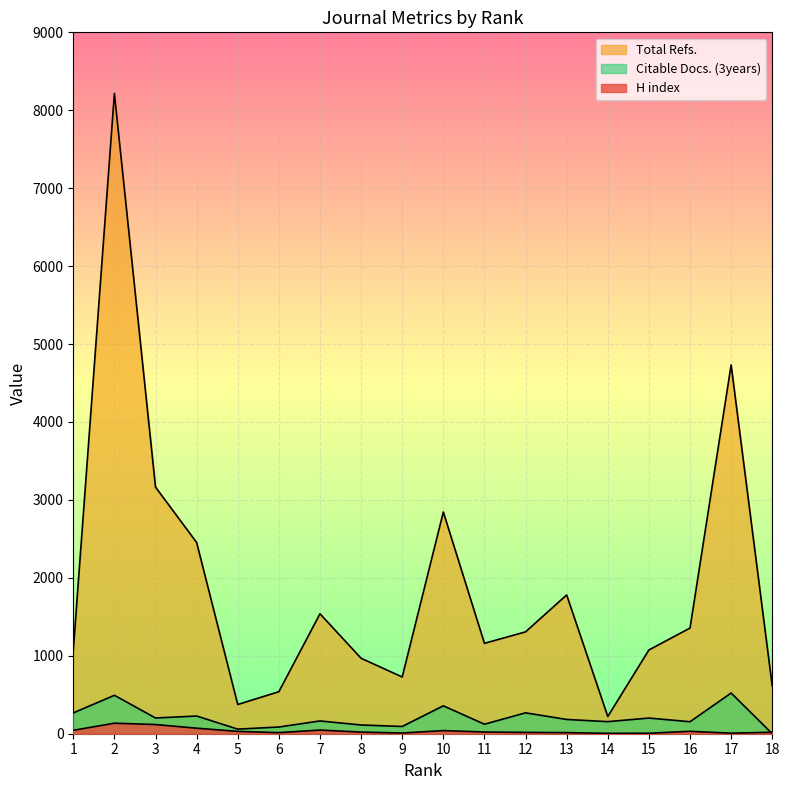

What is the difference between the maximum and minimum values in the H index series?

130